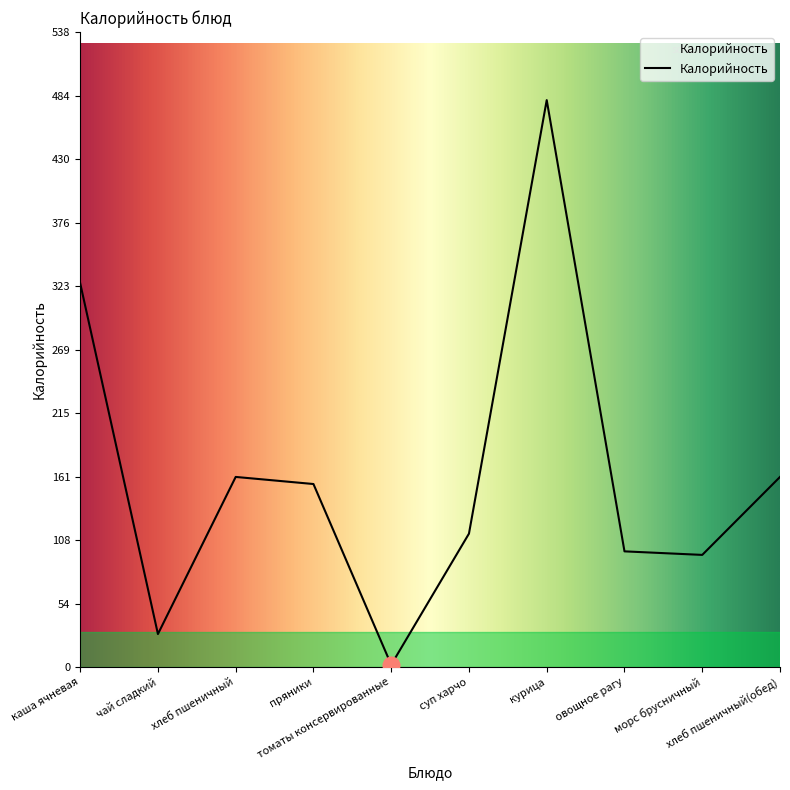

Reading left to right, transcribe all the data shown in this chart.

325	28	161	155	2	113	480	98	95	161